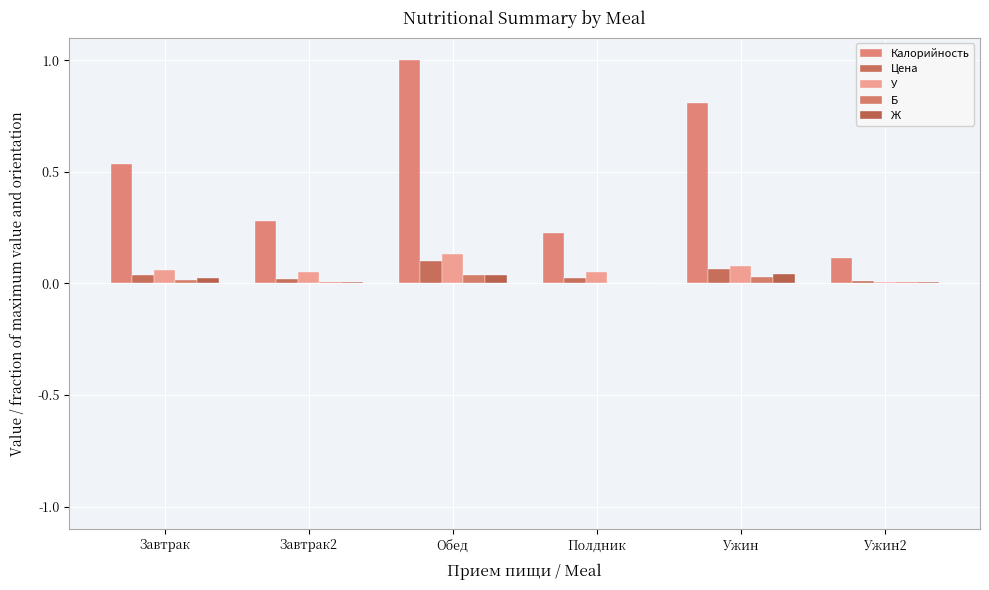

How many groups of bars are there?

6